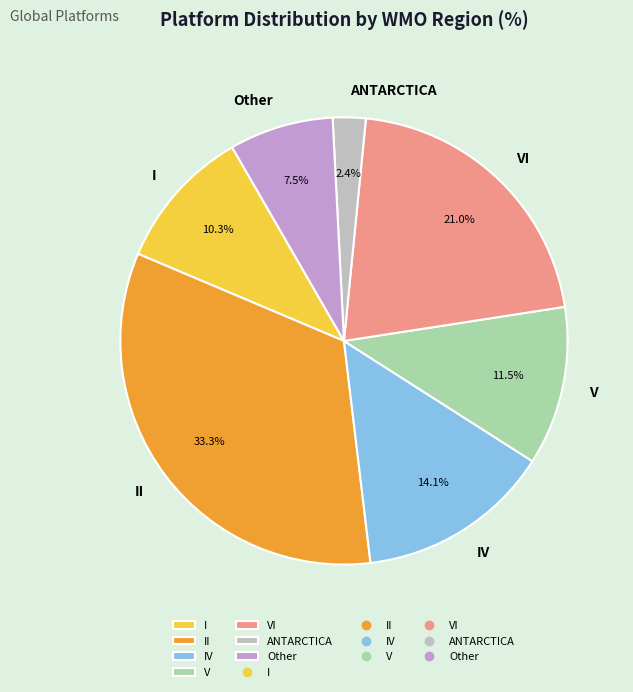

Approximately how many times larger is the value at II compared to IV?

2.4